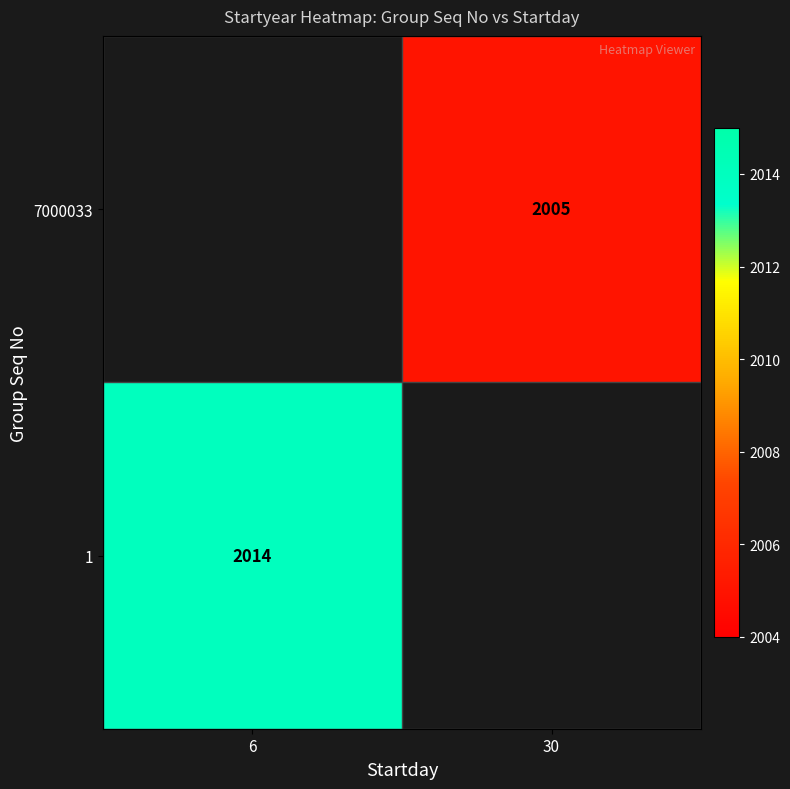

What is the minimum value shown in the chart?

2005.0